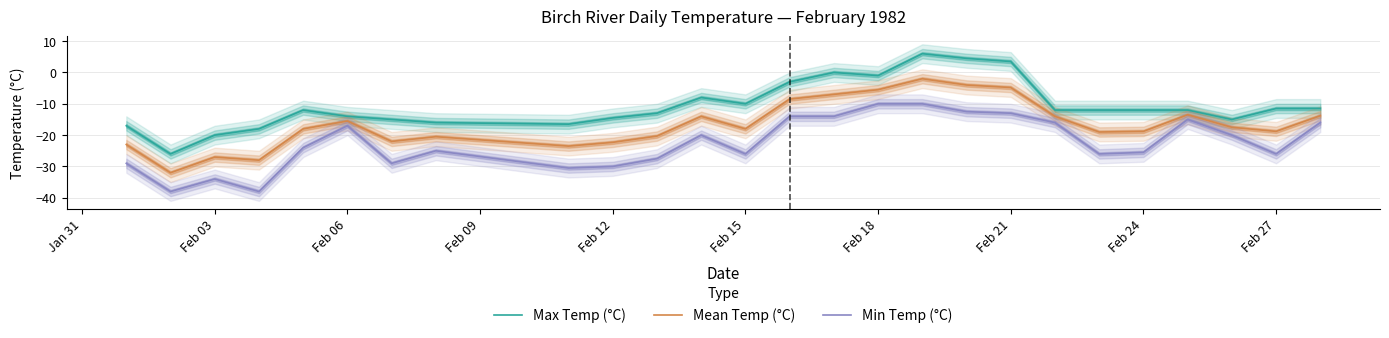

List the series in order of their peak value, lowest first.

Min Temp (°C), Mean Temp (°C), Max Temp (°C)